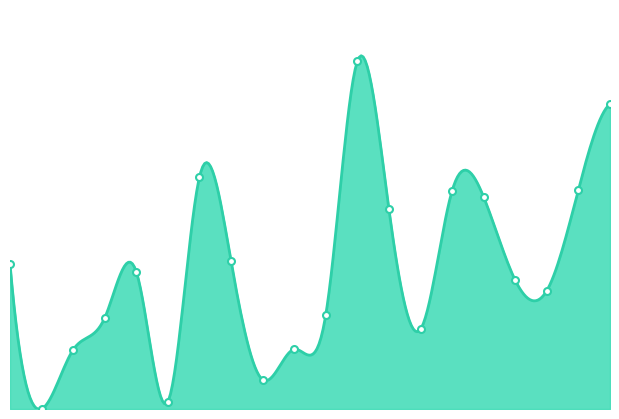

Reading left to right, what are all the values shown in this chart?

7.8	-0.0	3.2	4.9	7.4	0.4	12.5	7.9	1.6	3.2	5.1	18.7	10.7	4.3	11.7	11.4	6.9	6.4	11.8	16.4